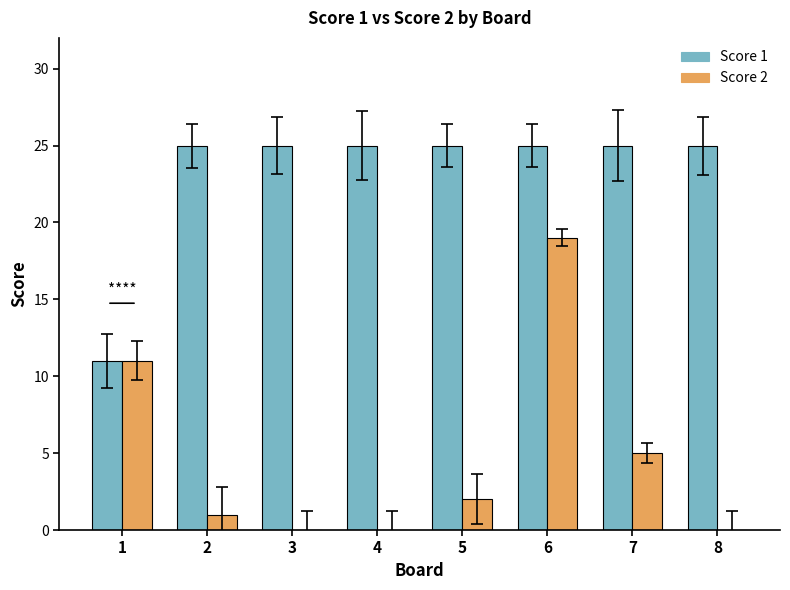

At which category is the sum across all series the highest?

6